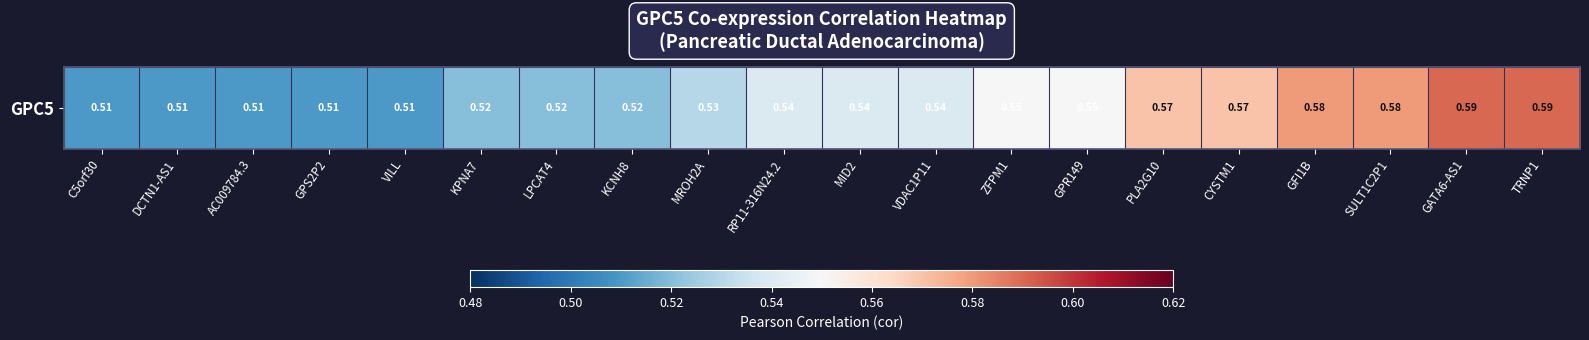

Read the value at GPS2P2.

0.5